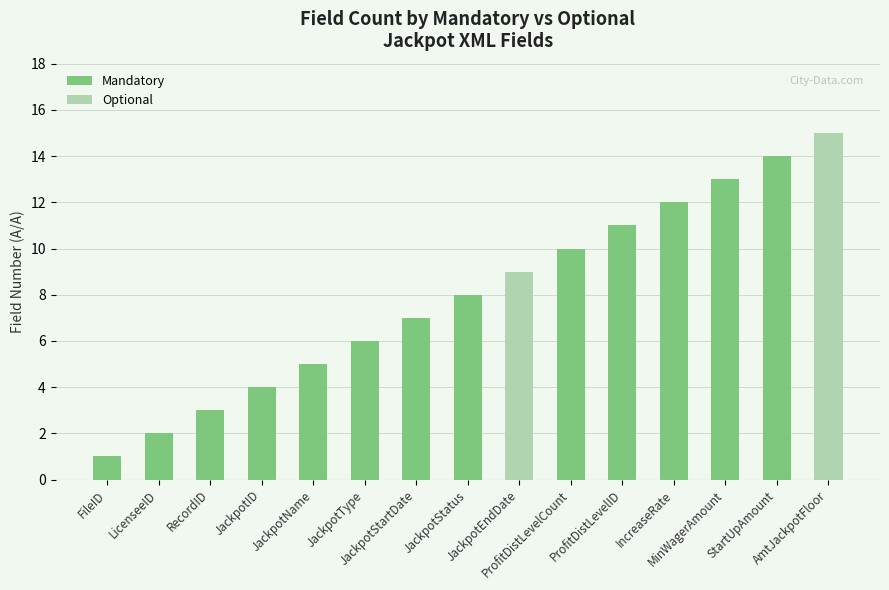

The Optional series shows 6 at TotalJackpotAmount. True or false?

False